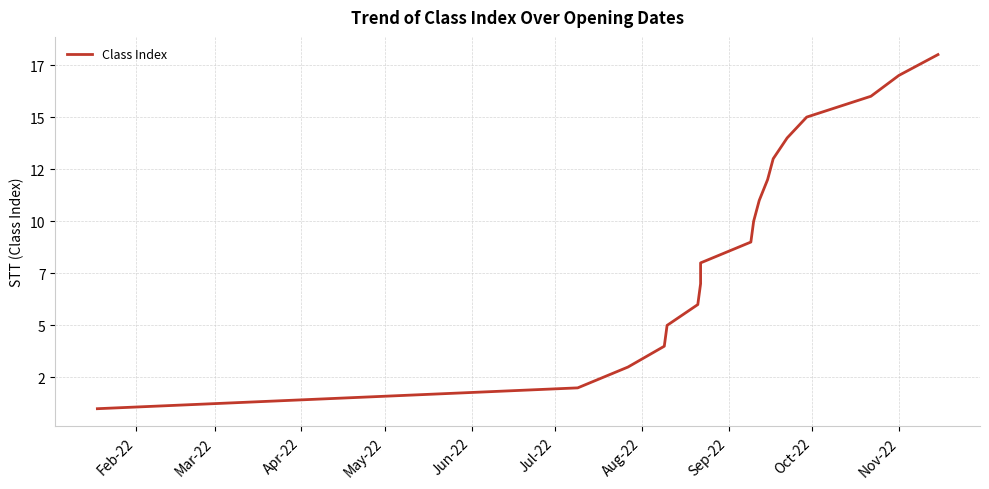

What is the label of the 12th point from the right?

Aug-22